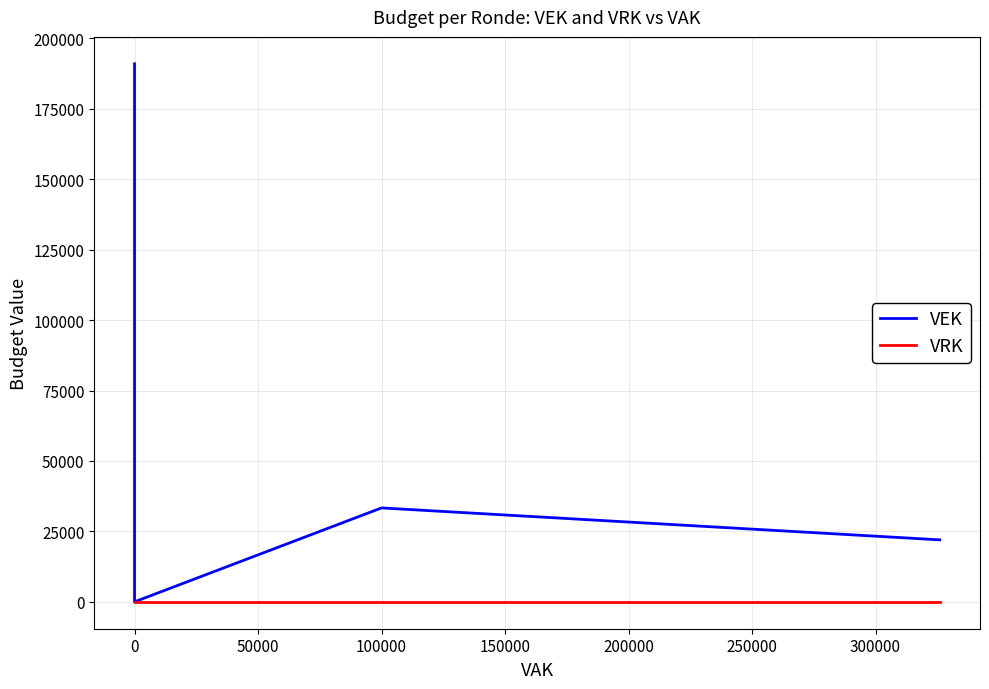

Is it true that VRK equals 0 at 100000?

True